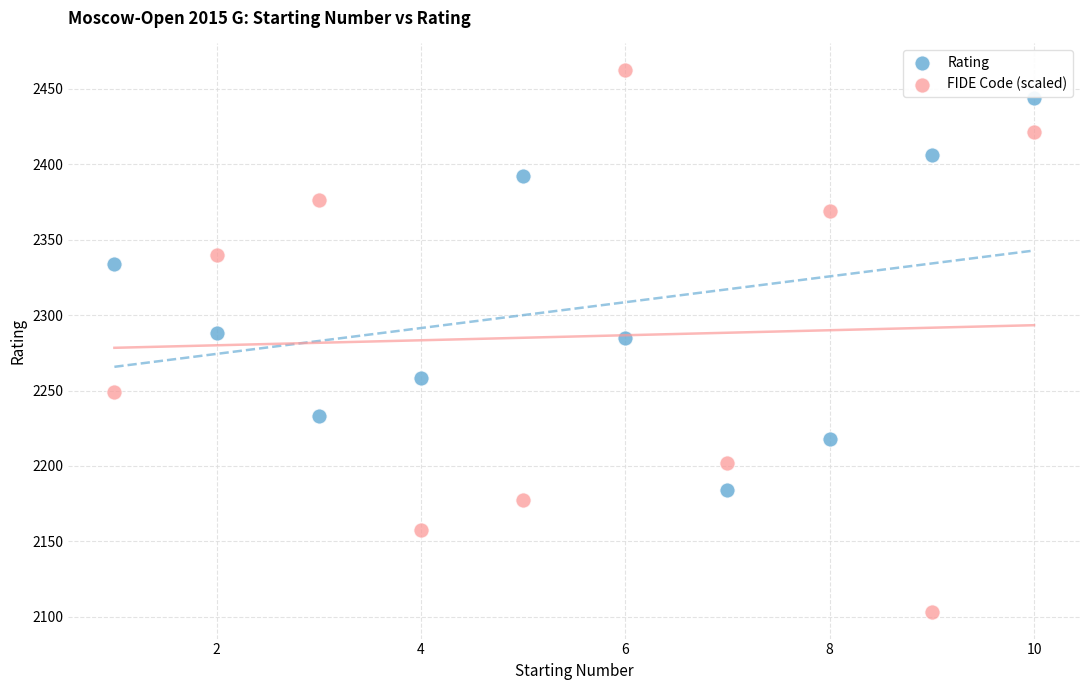

Across all data points, what is the range of X values (max minus min)?

9.0